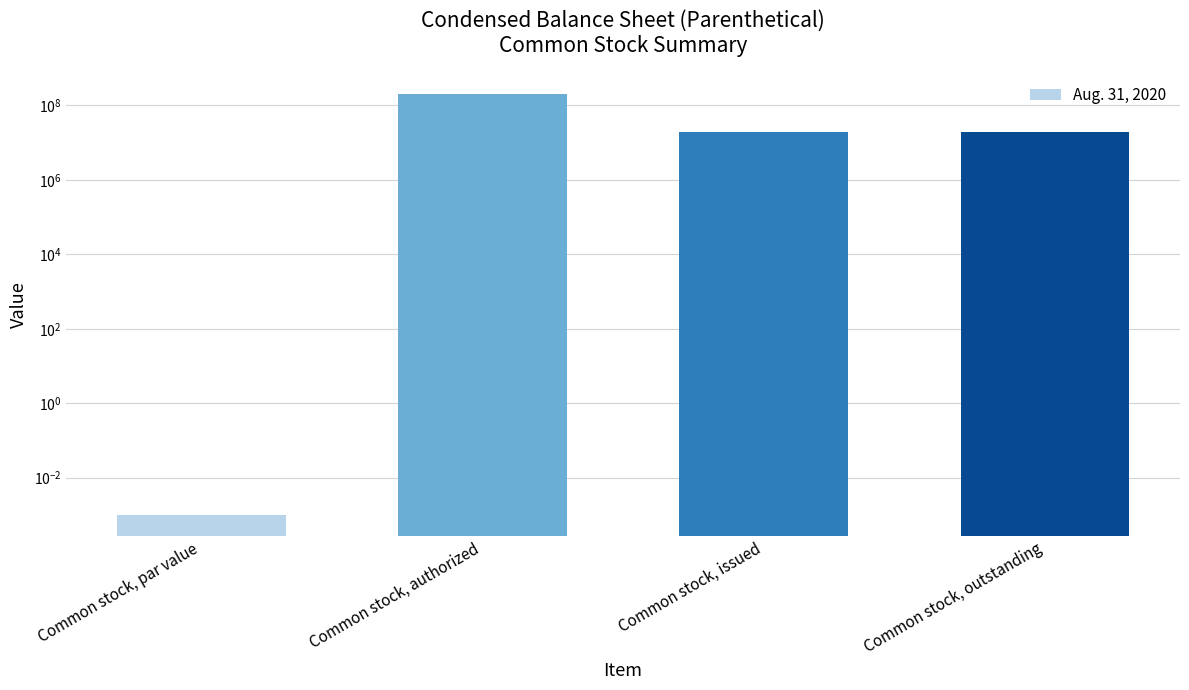

The chart shows a value of 0.0 at Common stock, par value. True or false?

False